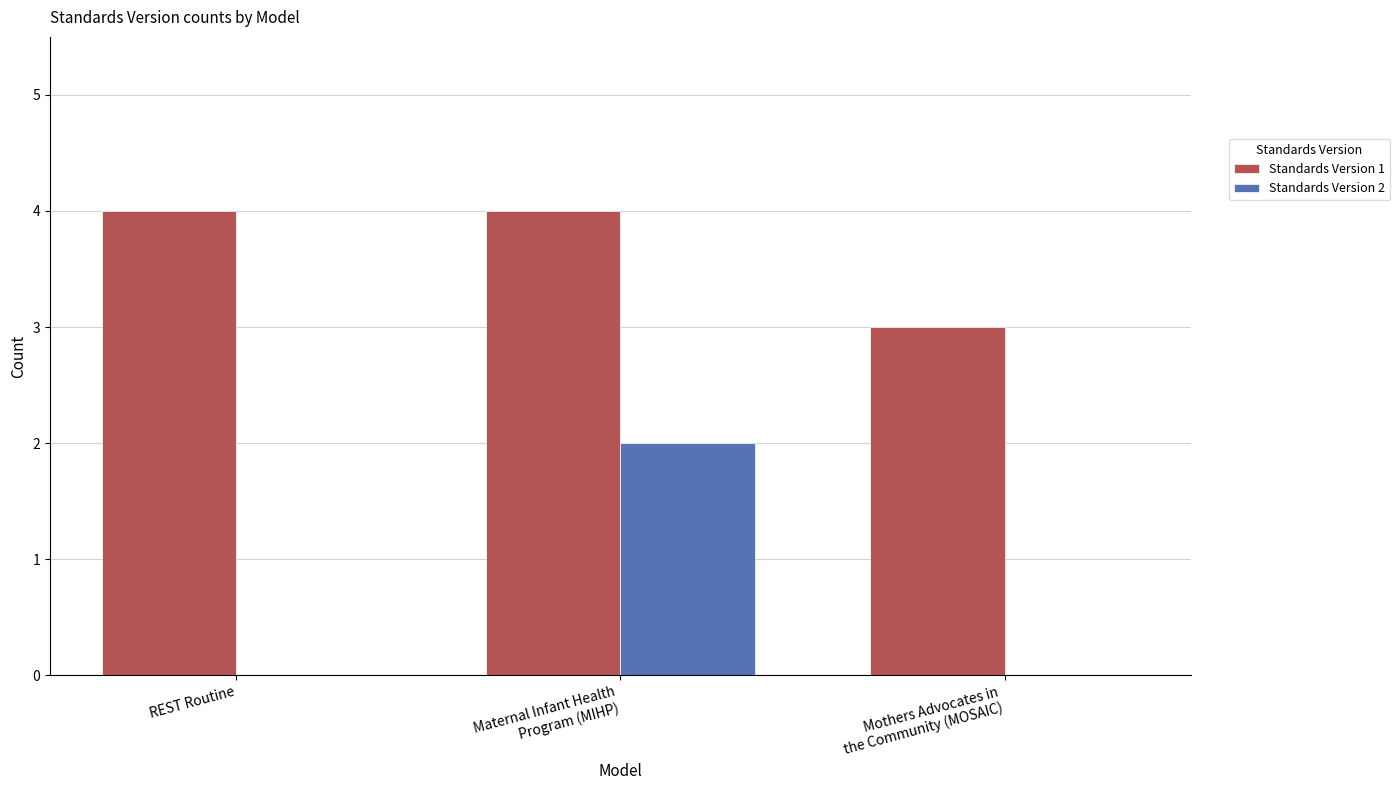

What is the sum of the Standards Version 1 values at REST Routine and Mothers Advocates in
the Community (MOSAIC)?

7